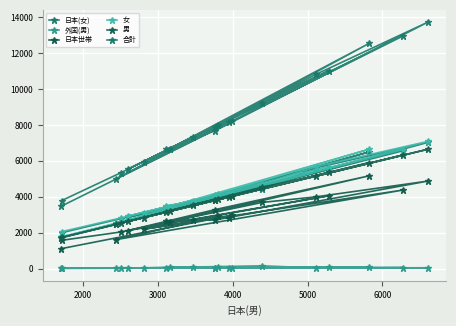

Reading right to left, transcribe all the data shown in this chart.

日本(女): 1750	4067	3044	6561	2495	4019	4138	3613	5559	2860	4049	6499	3361	3431	3833	7029	5614	4445	2780	1995
外国(男): 2	51	31	54	22	78	28	93	73	23	33	78	71	35	27	40	33	149	16	17
日本世帯: 1104	2976	2189	4373	1606	2915	2839	2721	4053	2118	3288	5164	2596	2657	2709	4872	3996	3684	2036	1572
女: 1758	4156	3111	6631	2531	4133	4184	3752	5672	2921	4108	6647	3452	3509	3894	7084	5681	4708	2817	2055
男: 1706	4047	2839	6327	2456	3884	3983	3563	5354	2624	3802	5899	3226	3140	3794	6646	5148	4542	2520	1731
合計: 3464	8203	5950	12958	4987	8017	8167	7315	11026	5545	7910	12546	6678	6649	7688	13730	10829	9250	5337	3786